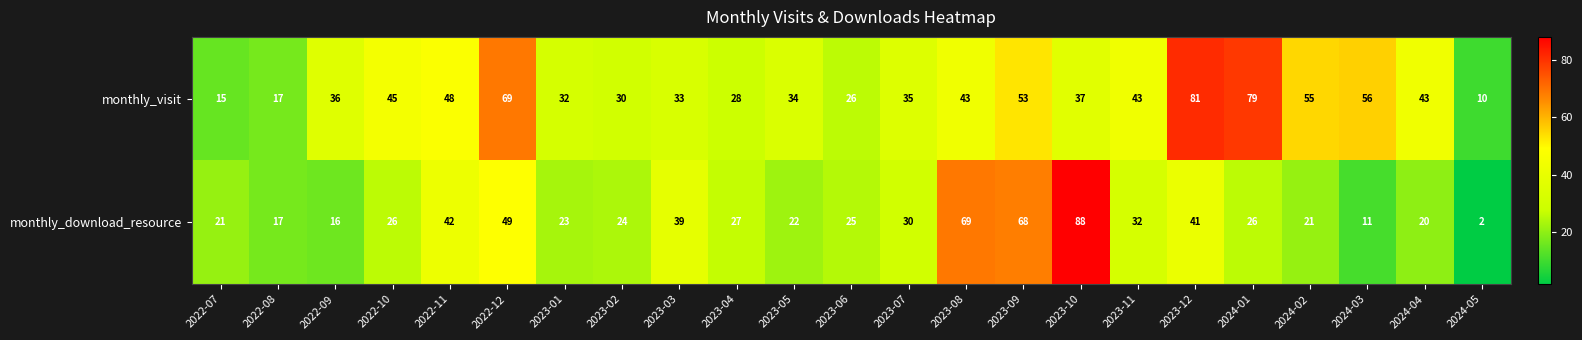

Which series has the largest range (max minus min)?

monthly_download_resource